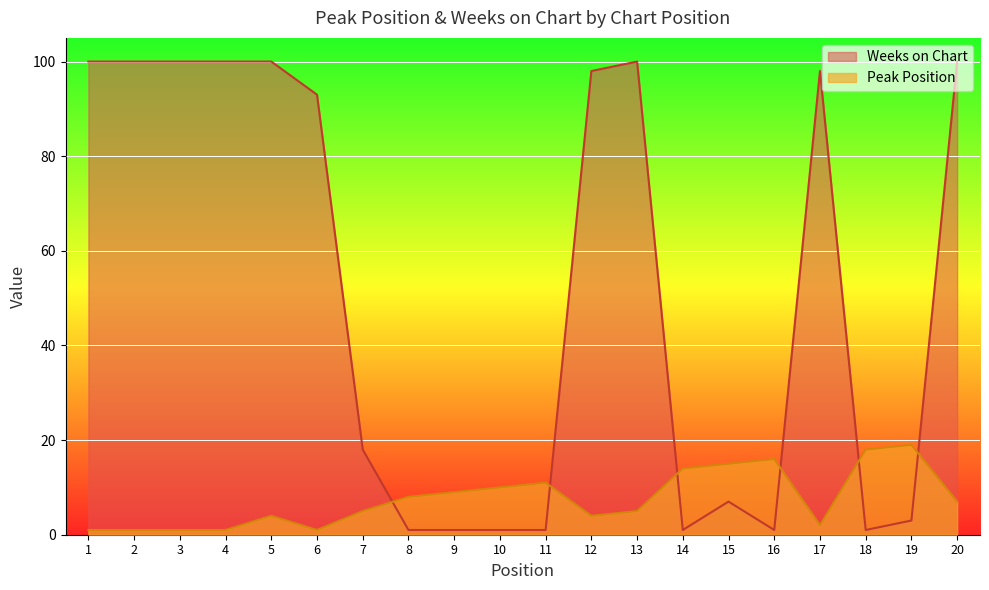

Reading left to right, what are all the values shown in this chart?

Peak Position: 1=1	2=1	3=1	4=1	5=4	6=1	7=5	8=8	9=9	10=10	11=11	12=4	13=5	14=14	15=15	16=16	17=2	18=18	19=19	20=7
Weeks on Chart: 1=100	2=100	3=100	4=100	5=100	6=93	7=18	8=1	9=1	10=1	11=1	12=98	13=100	14=1	15=7	16=1	17=98	18=1	19=3	20=100